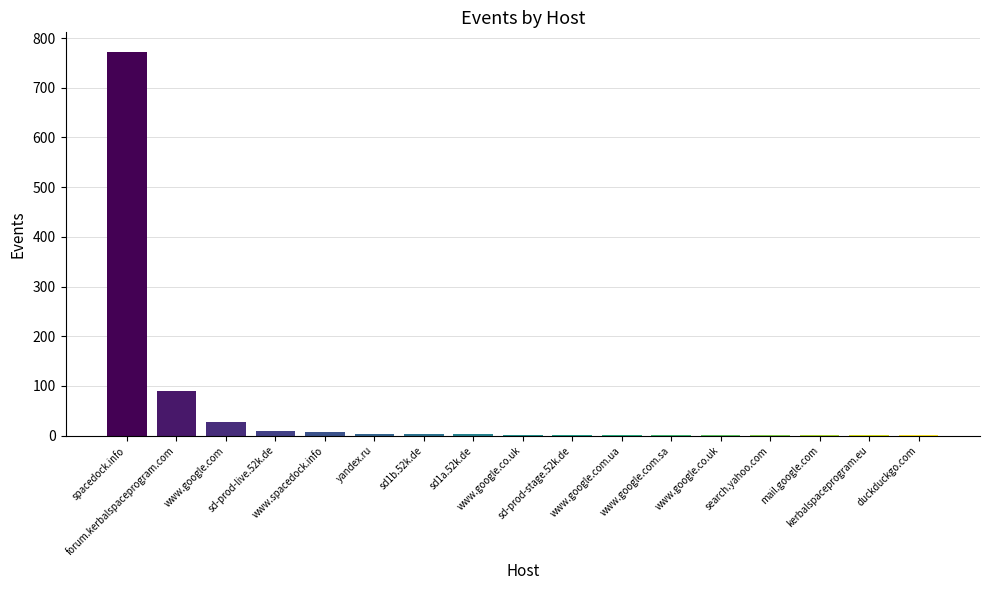

Is it true that the value at www.google.co.uk is 2?

True